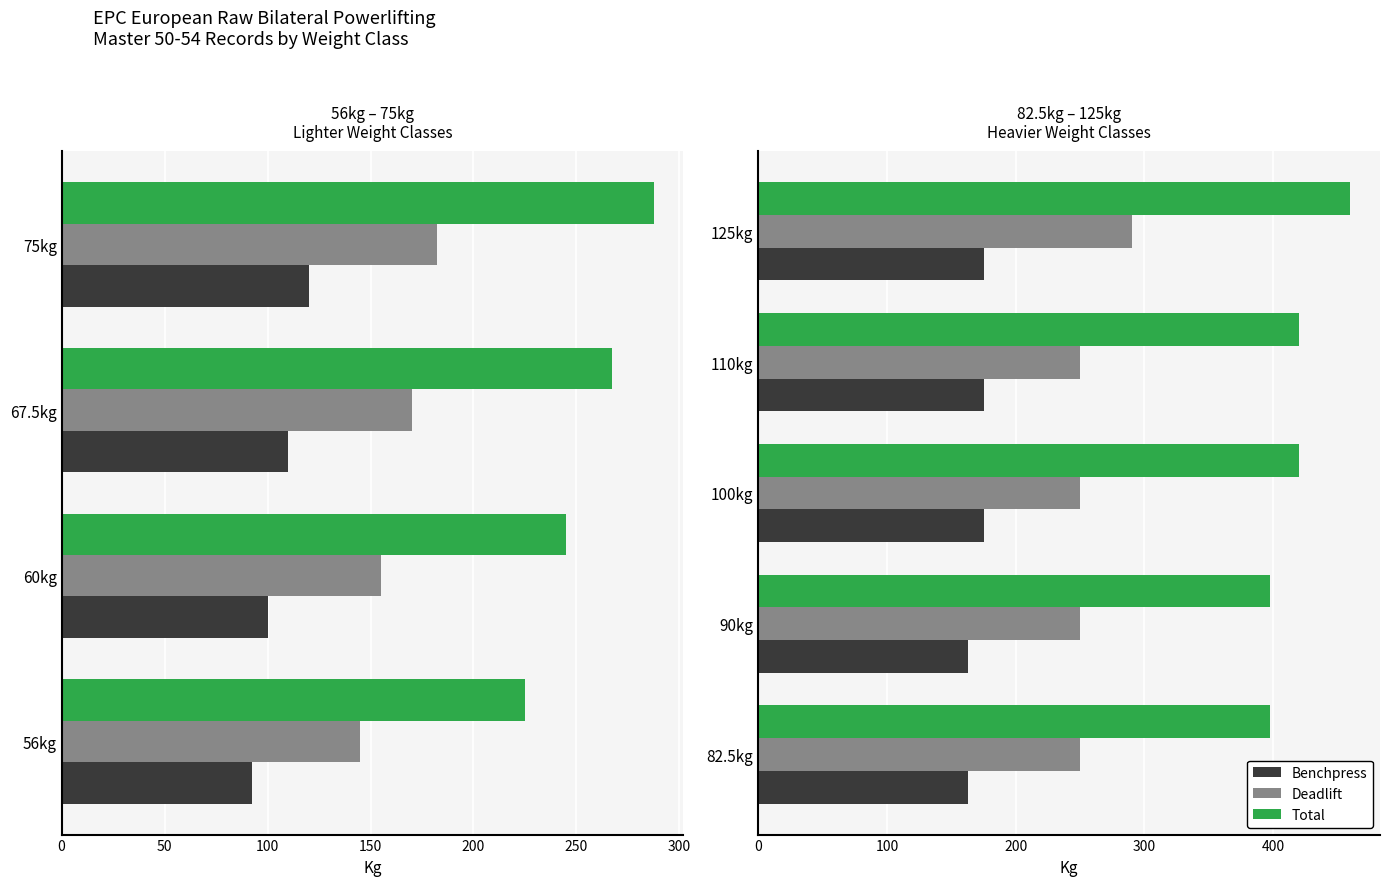

Does the chart contain any negative values?

No